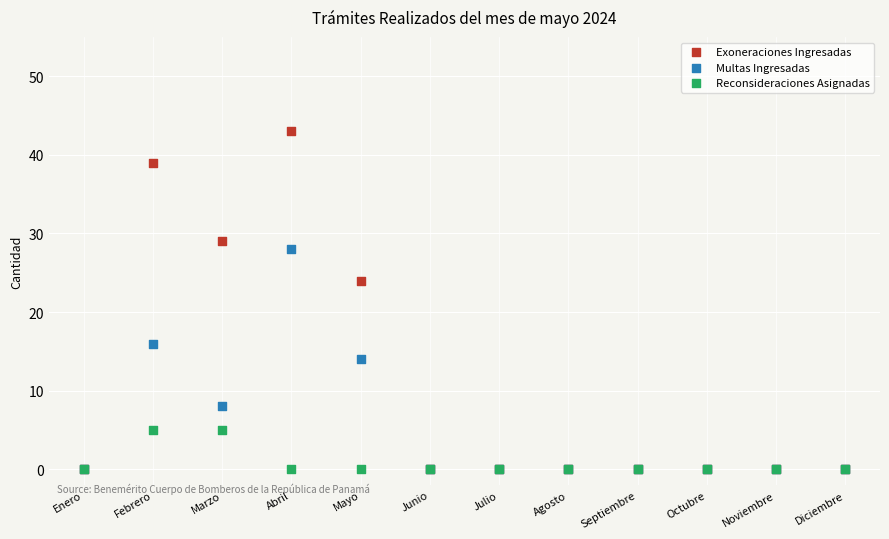

What are all the series names shown in the legend?

Exoneraciones Ingresadas, Multas Ingresadas, Reconsideraciones Asignadas